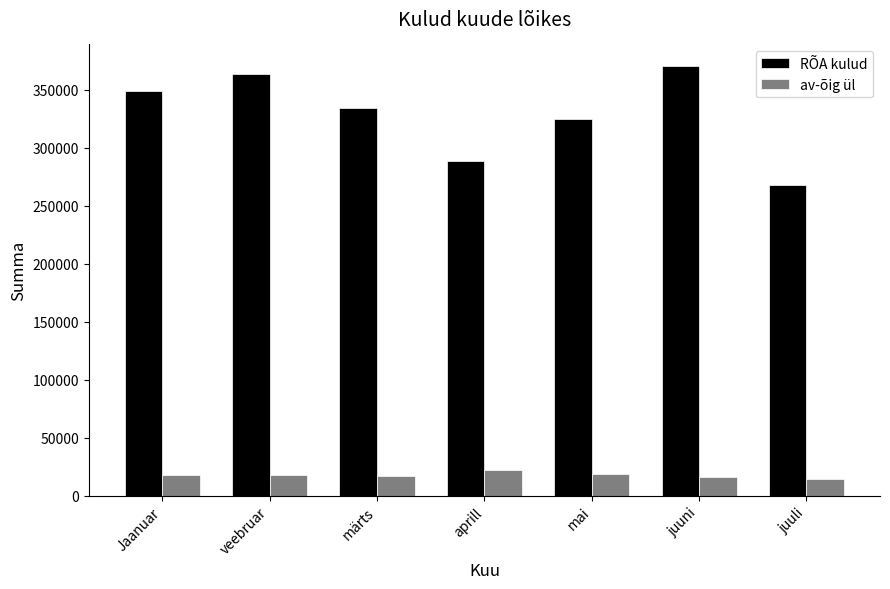

True or false: RÕA kulud has a value of 288451.3 at aprill.

True